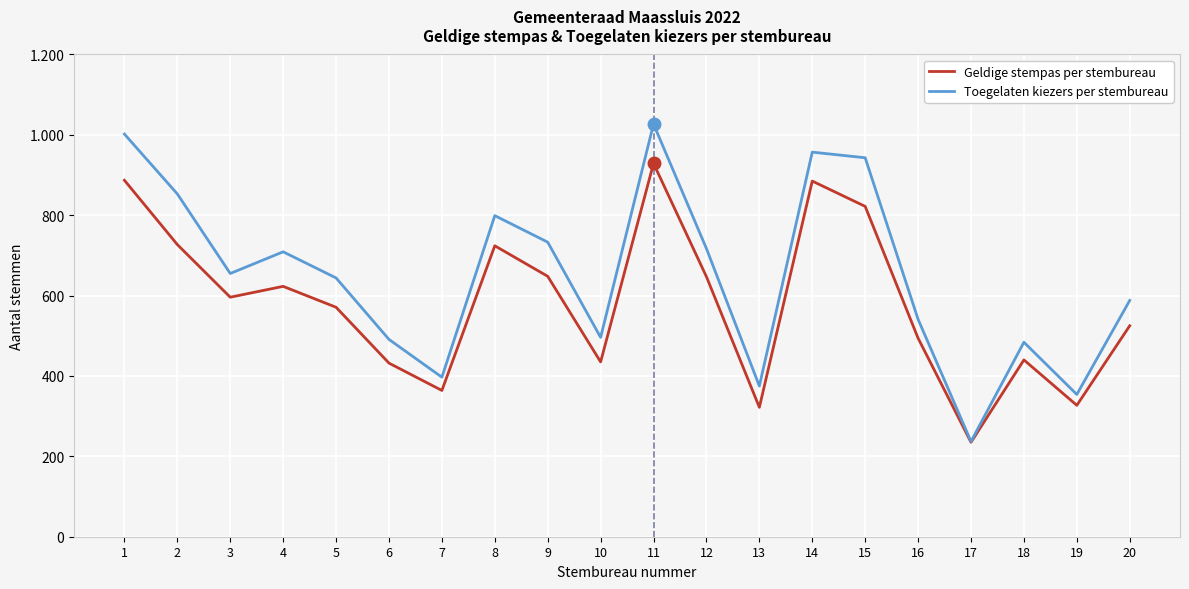

Between 9 and 10, which is larger?

9